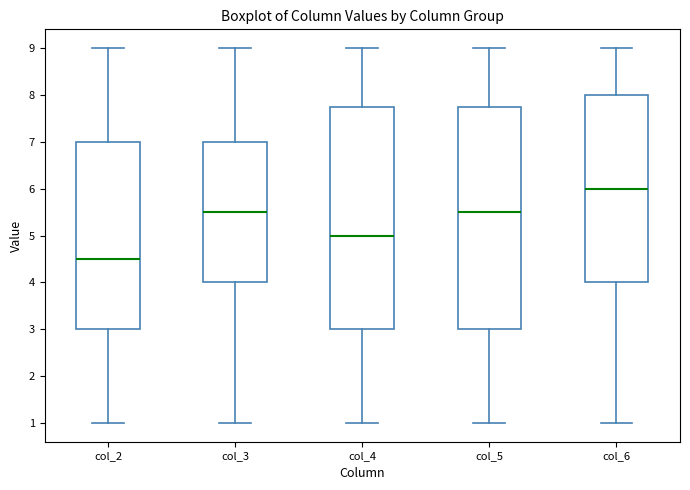

Which box has the lowest median line?

col_2